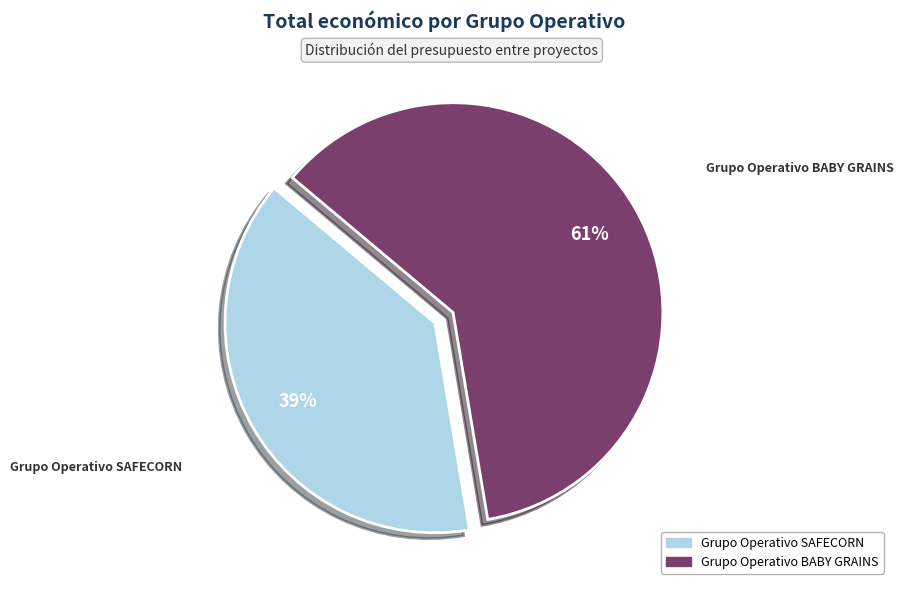

Is it true that Grupo Operativo BABY GRAINS is 56% of the pie?

False